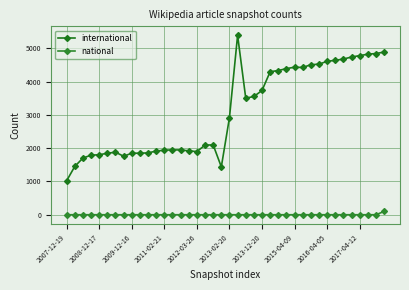

What is the average value of the international series?

3100